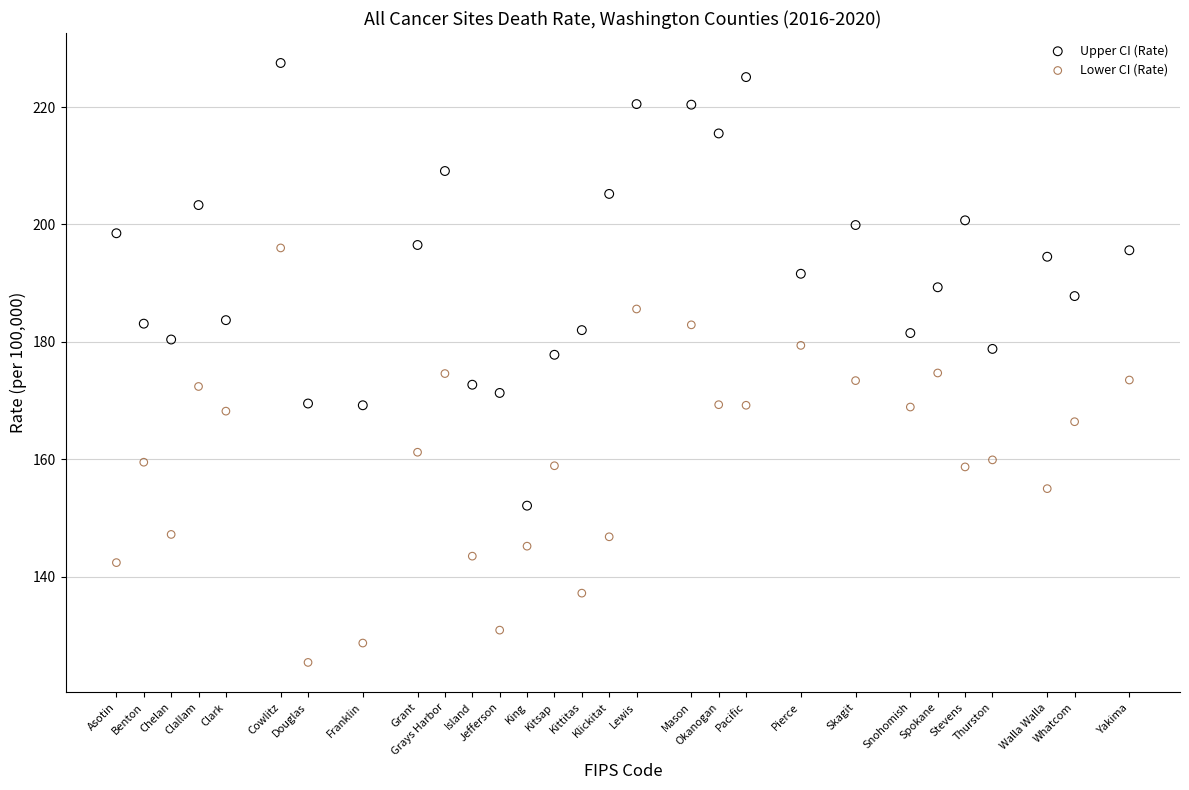

Across all data points, what is the range of Y values (max minus min)?

102.1